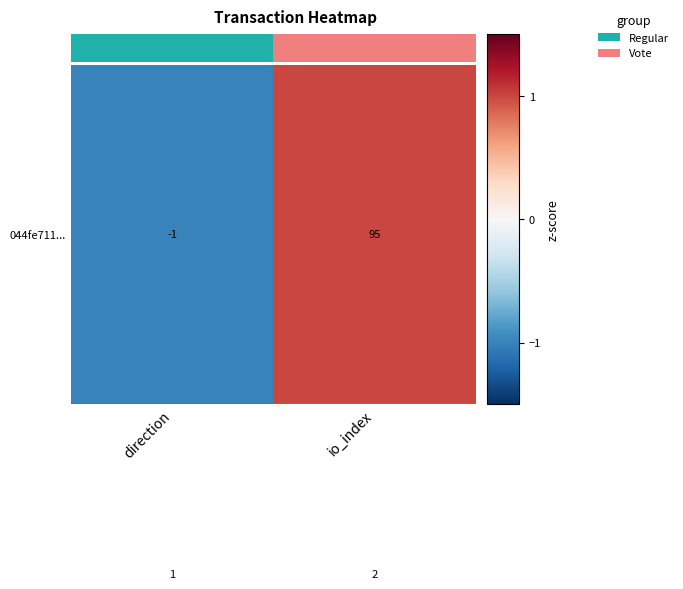

What is the difference between the highest and lowest values at io_index?

93